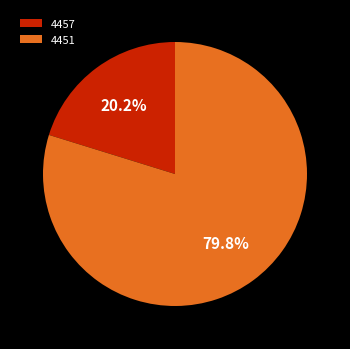

How many slices are in this pie chart?

2